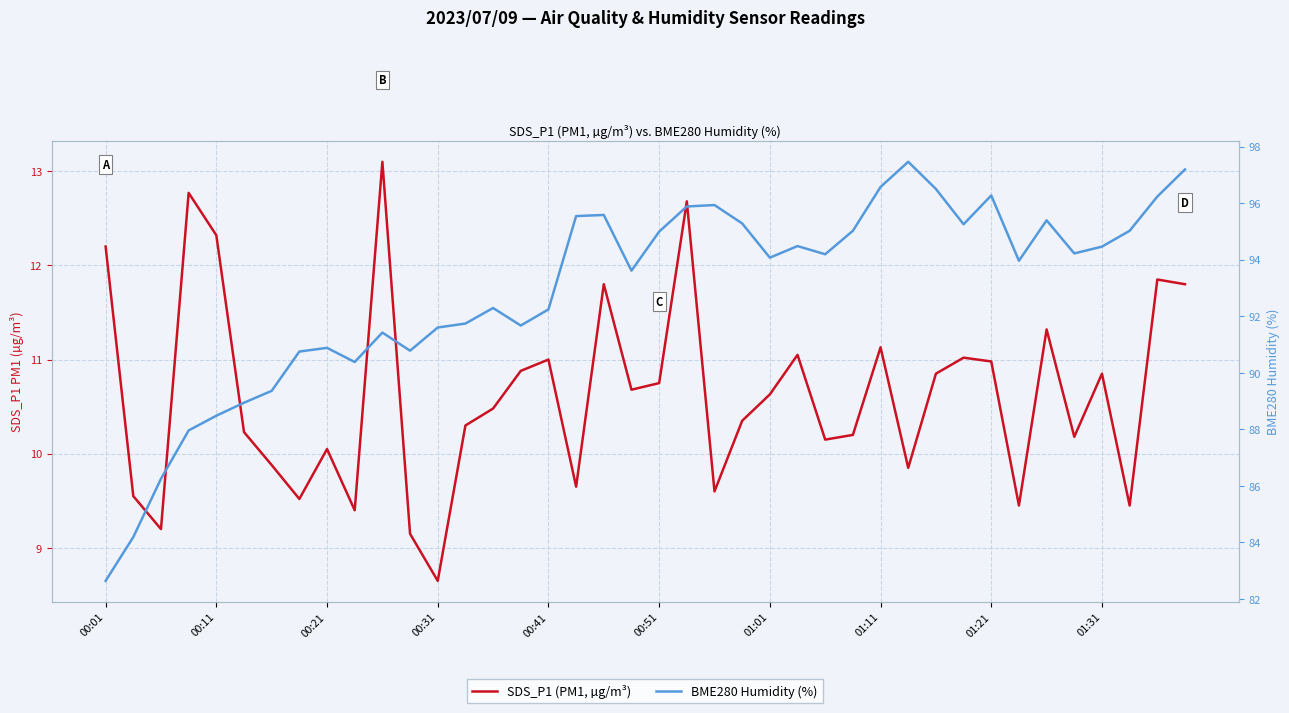

What is the sum of all SDS_P1 (PM1, µg/m³) values?

424.9